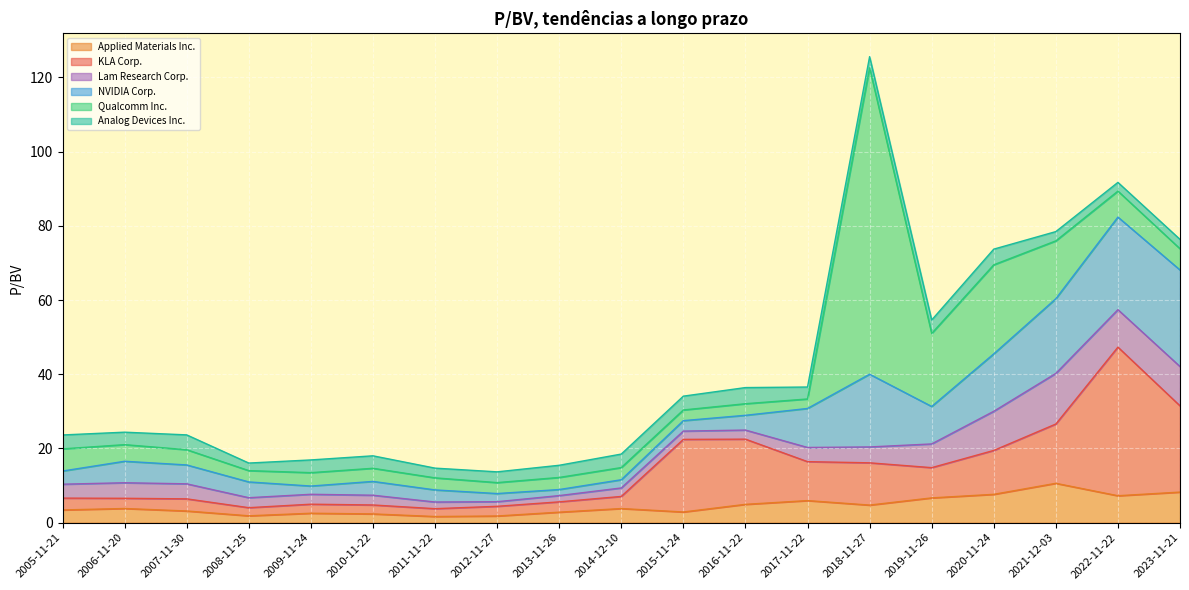

At which category does Lam Research Corp. reach its first local peak?

2006-11-20